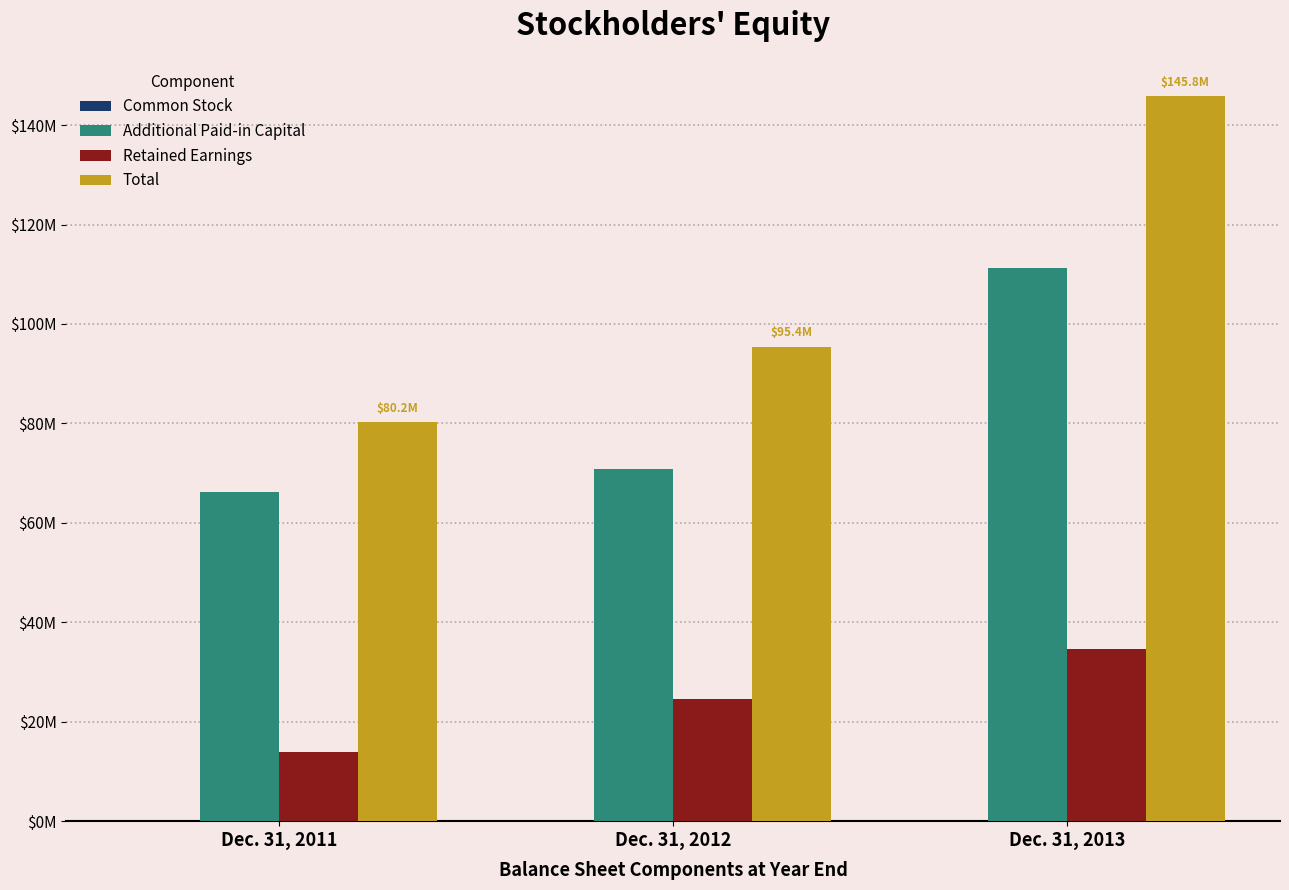

Are the bars horizontal?

No